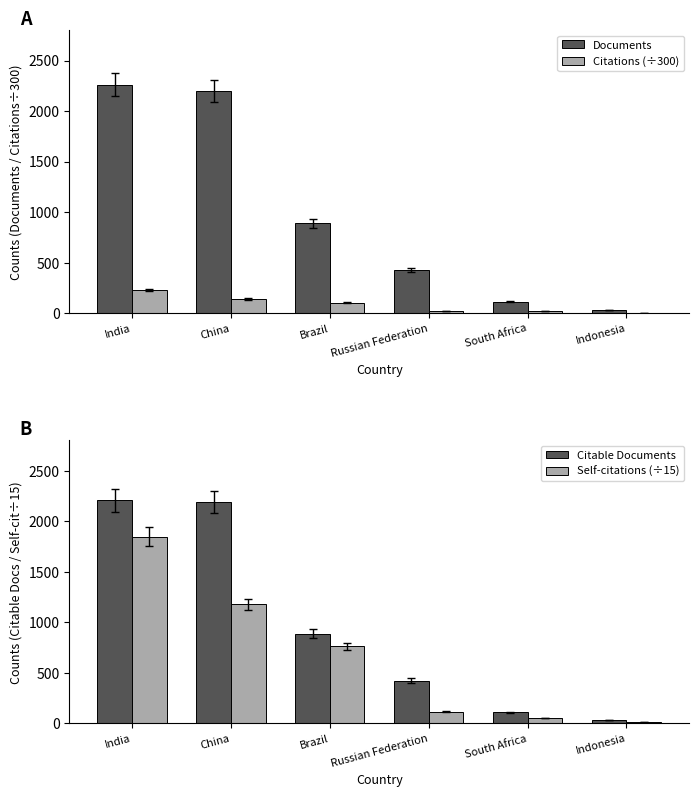

Between Brazil and Indonesia, which series saw the biggest shift?

Documents